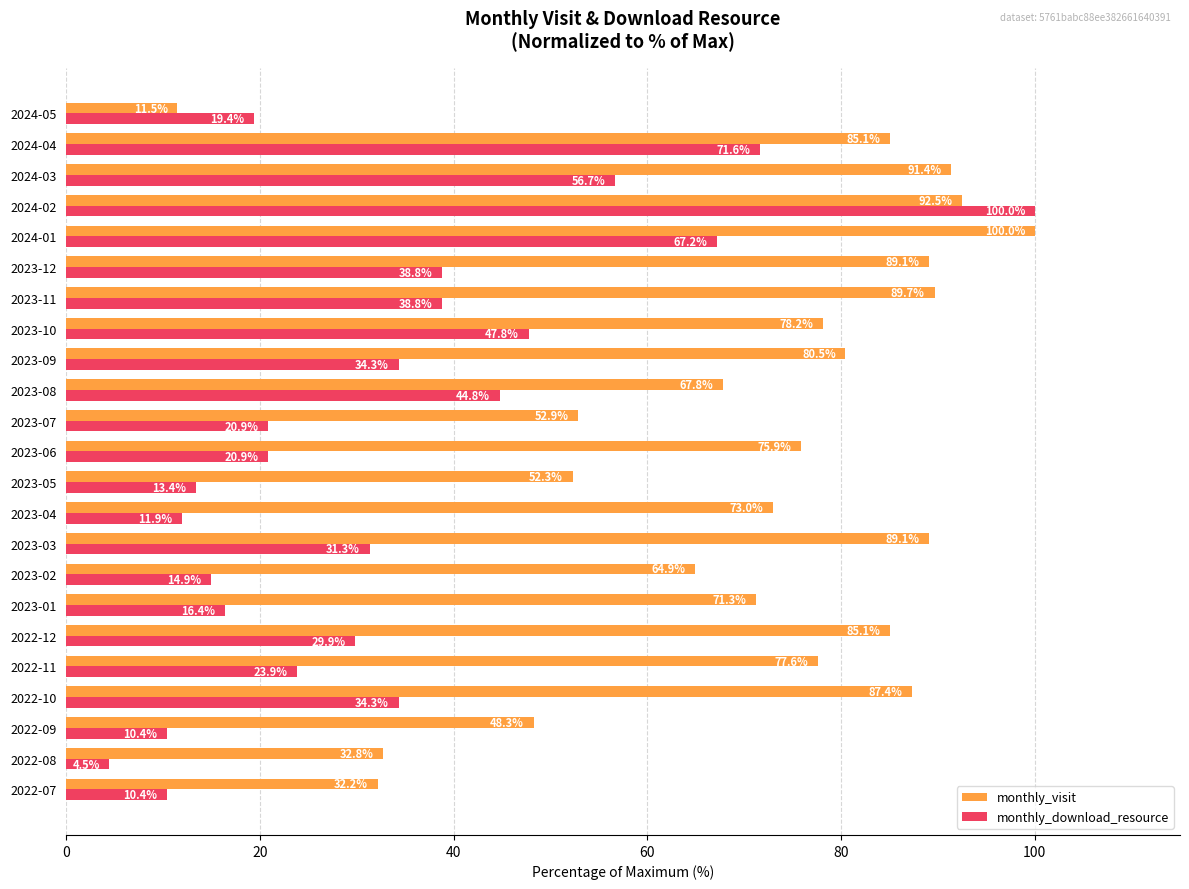

Which series has the largest range (max minus min)?

monthly_download_resource